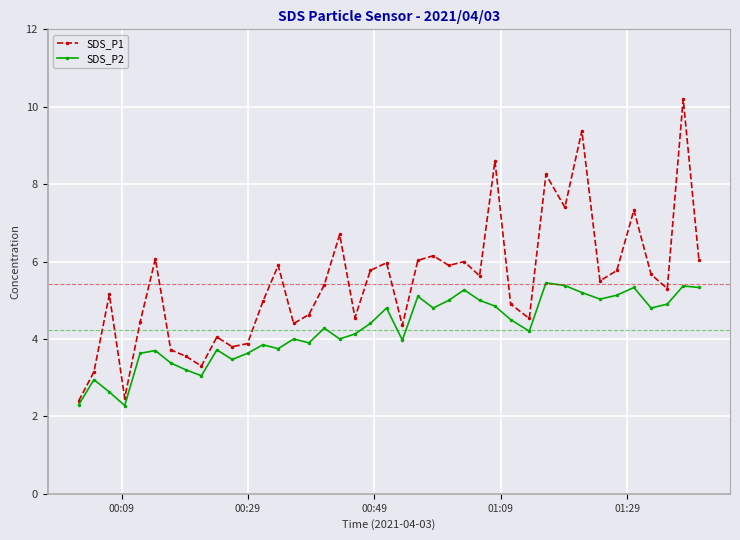

What is the minimum value for SDS_P2?

2.3